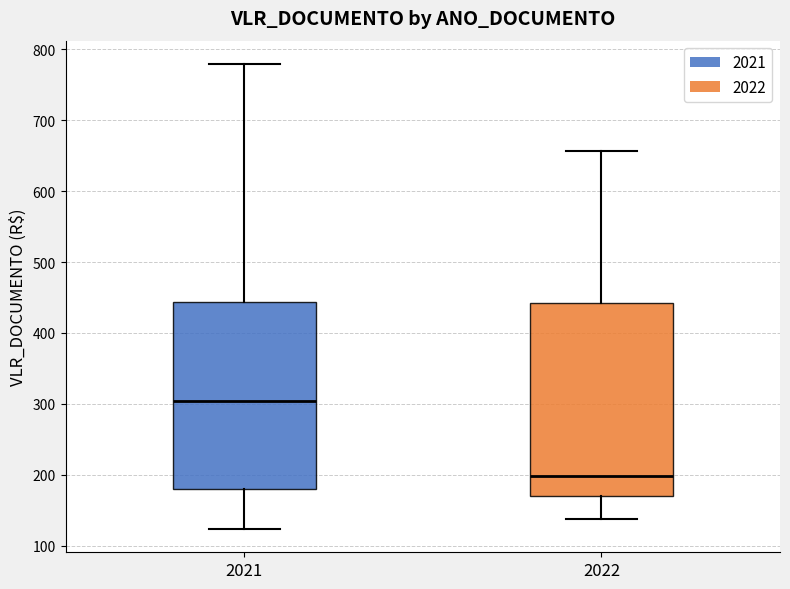

Reading left to right, read every box against the y-axis: the position of its median line, the range the box covers, and the ends of its whiskers. The values are not printed on the chart, so give them approximately, as read against the axis.

2021: median 300, box 180 to 440, whiskers 120 to 780
2022: median 200, box 170 to 440, whiskers 140 to 660